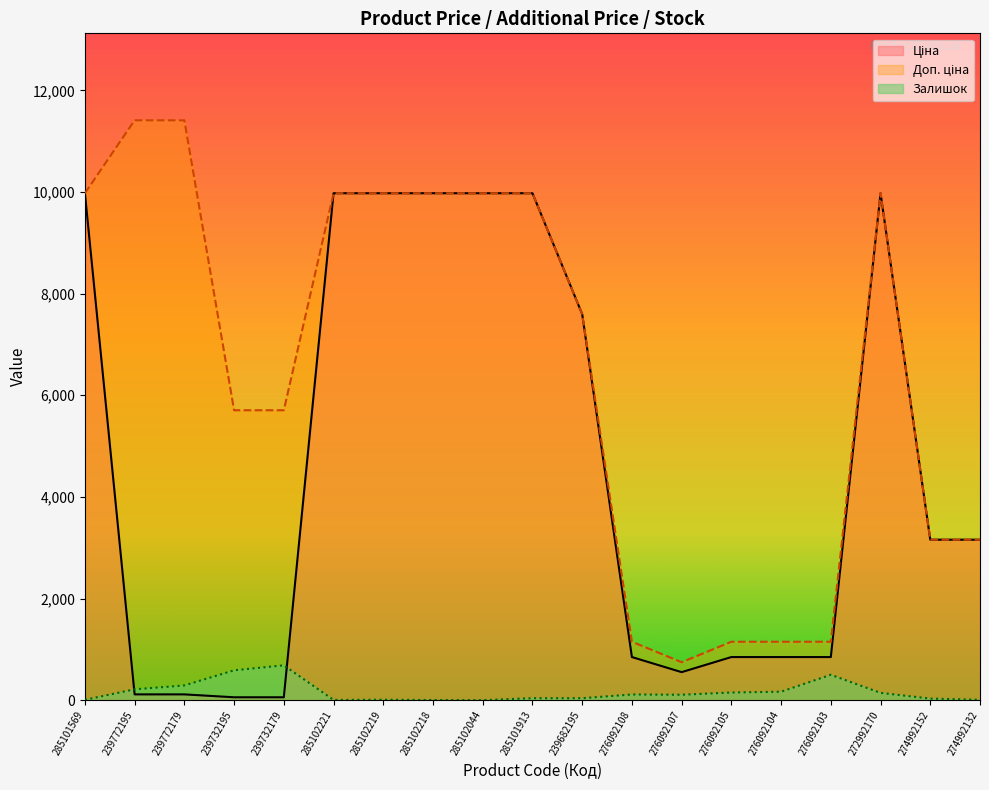

Which label corresponds to the largest value in the chart?

239772195